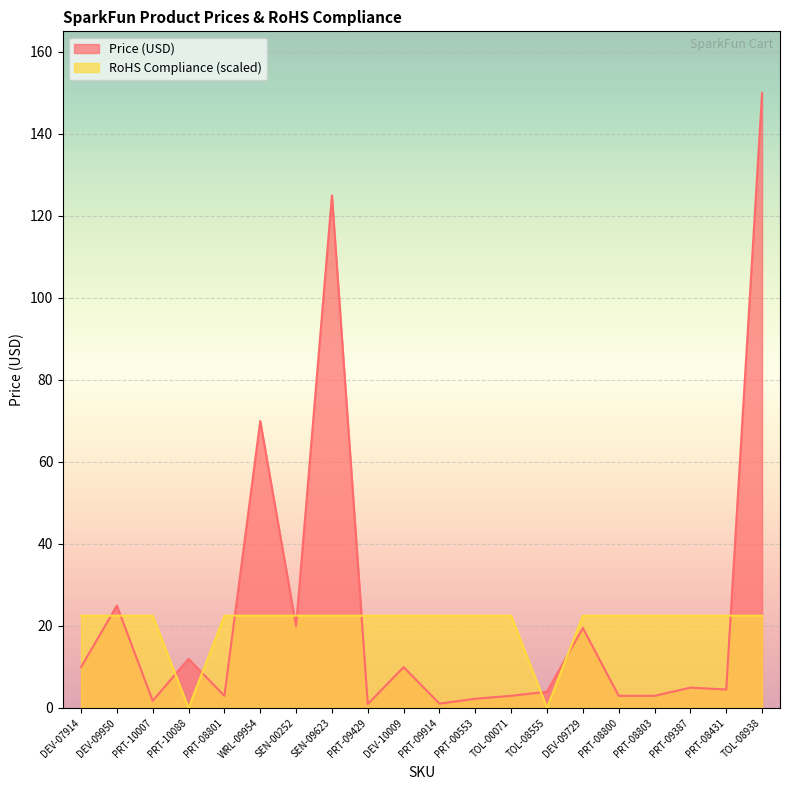

The RoHS Compliance series shows 0.0 at TOL-08555. True or false?

True